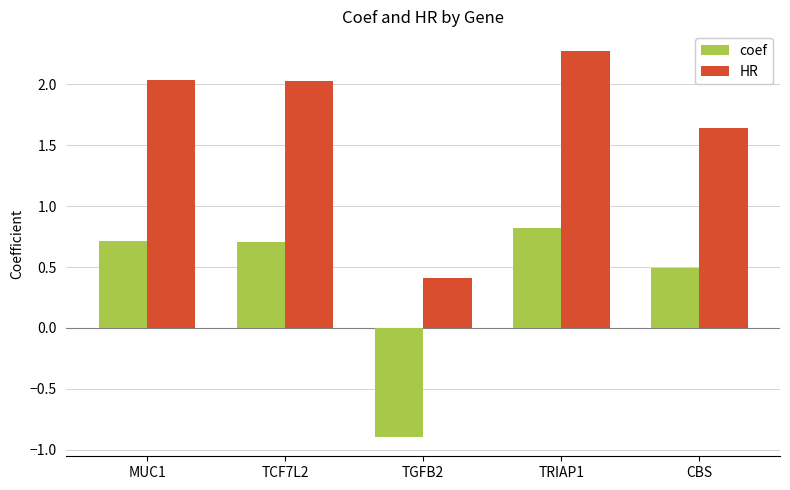

Which series has the largest total across all categories?

HR